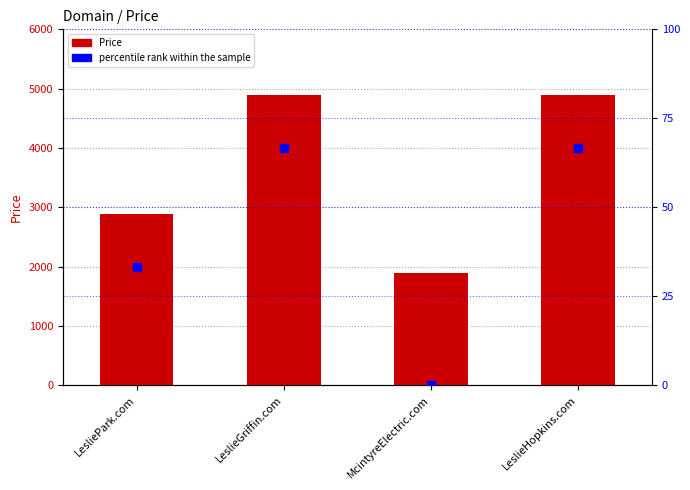

What is the total value across all series at McintyreElectric.com?

1888.0